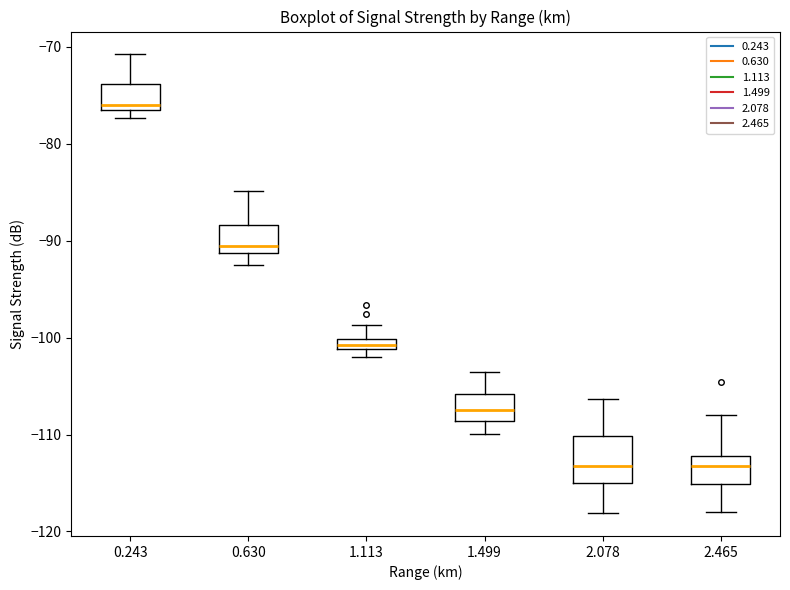

Which box is the tallest, from its lower edge to its upper edge?

2.078